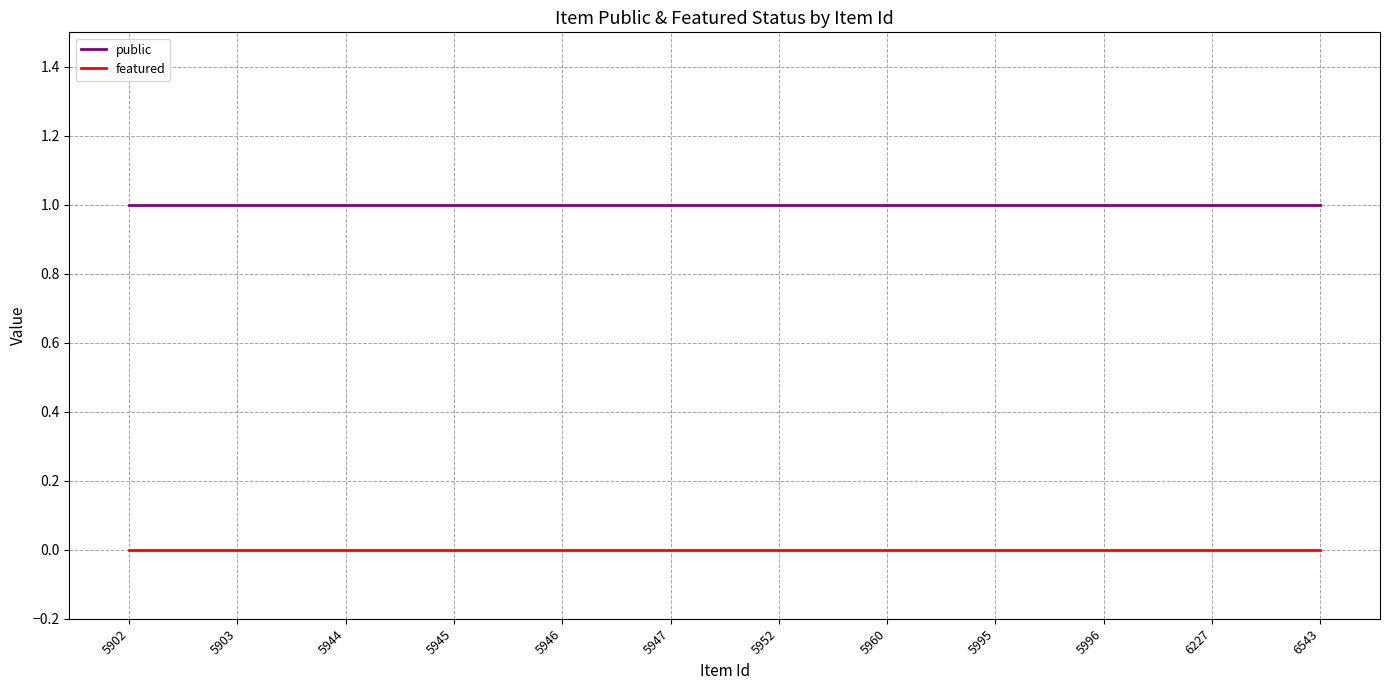

Reading left to right, list all the values displayed in this chart.

public: 1	1	1	1	1	1	1	1	1	1	1	1
featured: 0	0	0	0	0	0	0	0	0	0	0	0